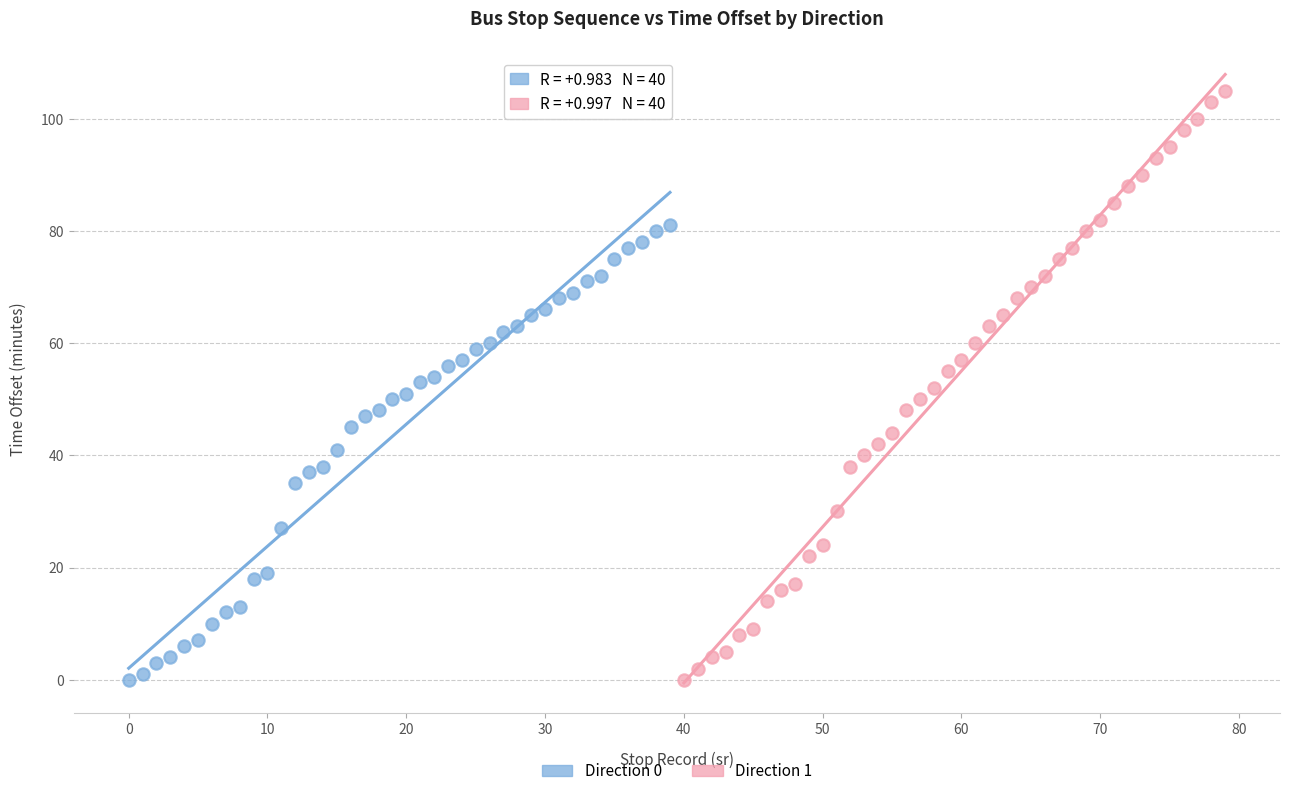

Which series has the largest Y range (max minus min)?

Direction 1